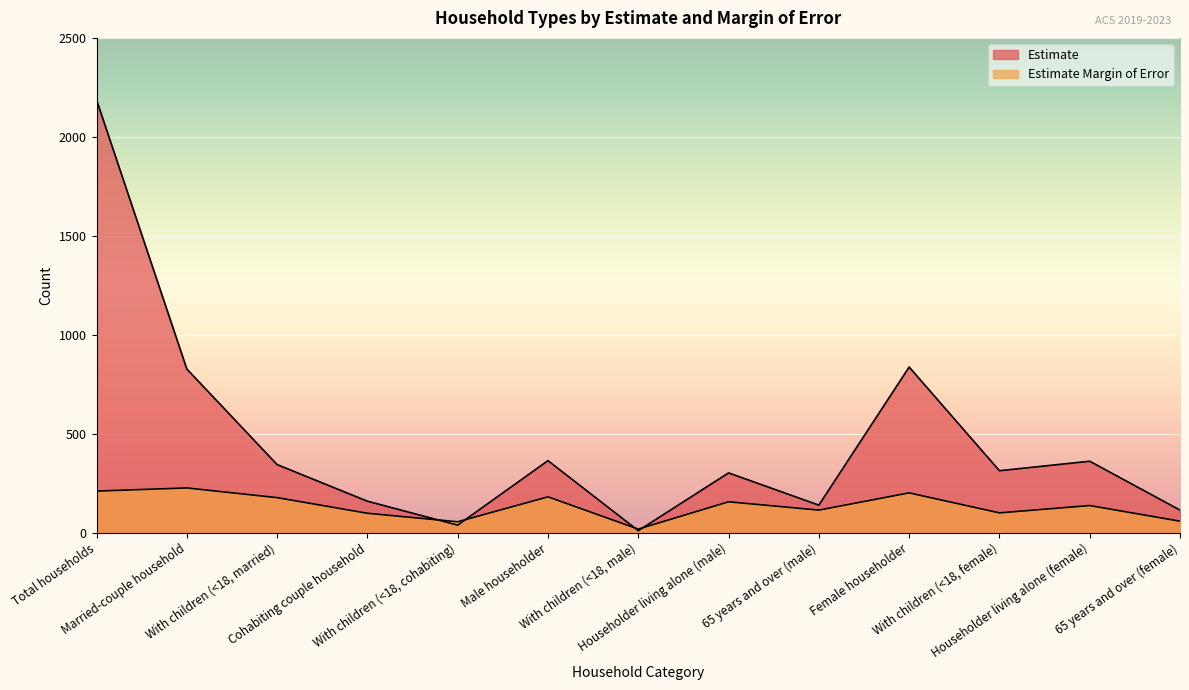

Reading right to left, extract all data points from this chart.

Estimate: 65 years and over (female)=114	Householder living alone (female)=361	With children (<18, female)=313	Female householder=837	65 years and over (male)=139	Householder living alone (male)=302	With children (<18, male)=10	Male householder=364	With children (<18, cohabiting)=38	Cohabiting couple household=159	With children (<18, married)=344	Married-couple household=827	Total households=2187
Estimate Margin of Error: 65 years and over (female)=58	Householder living alone (female)=137	With children (<18, female)=100	Female householder=201	65 years and over (male)=114	Householder living alone (male)=156	With children (<18, male)=18	Male householder=181	With children (<18, cohabiting)=55	Cohabiting couple household=98	With children (<18, married)=177	Married-couple household=226	Total households=210